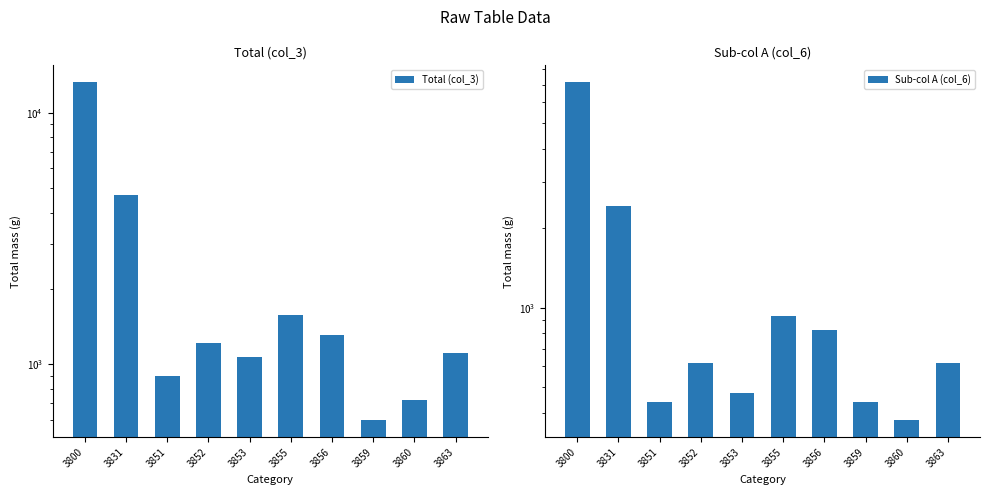

What is the value of the Total (col_3) bar at the 3rd from the left?

896